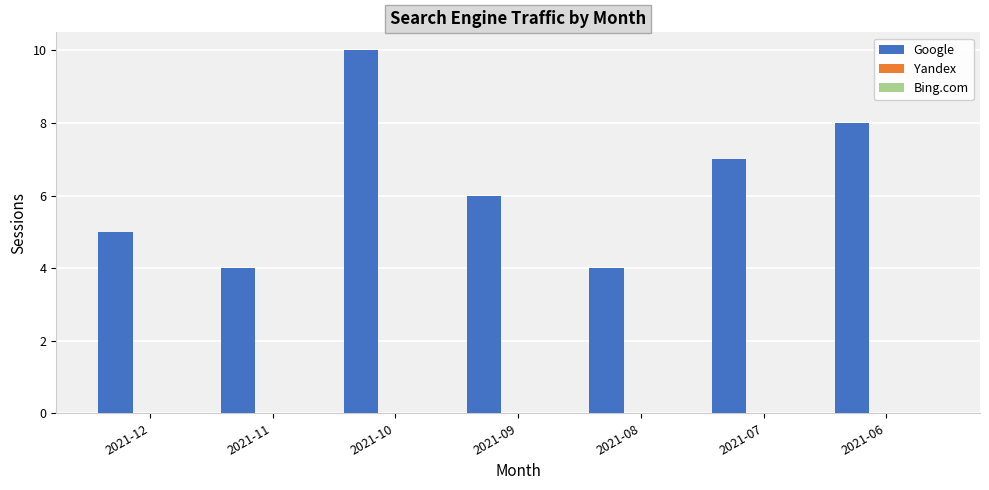

What is the average value?

6